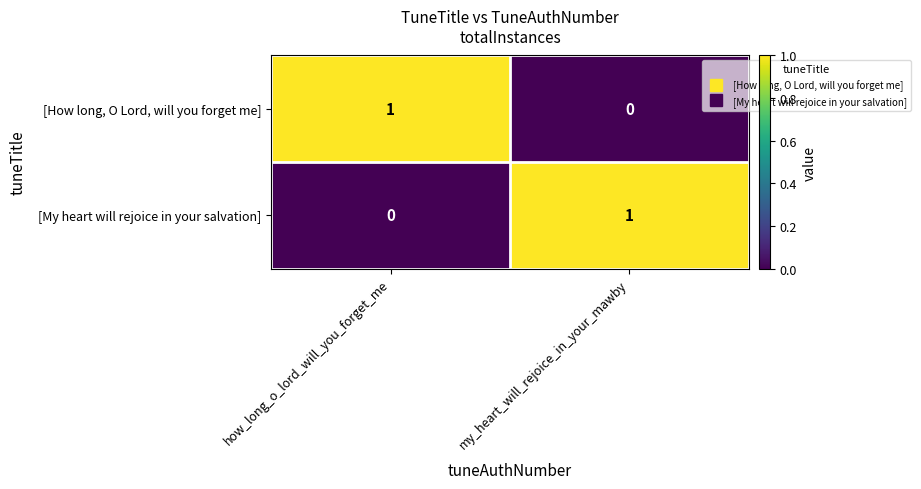

True or false: [My heart will rejoice in your salvation] has a value of 0 at how_long_o_lord_will_you_forget_me.

True